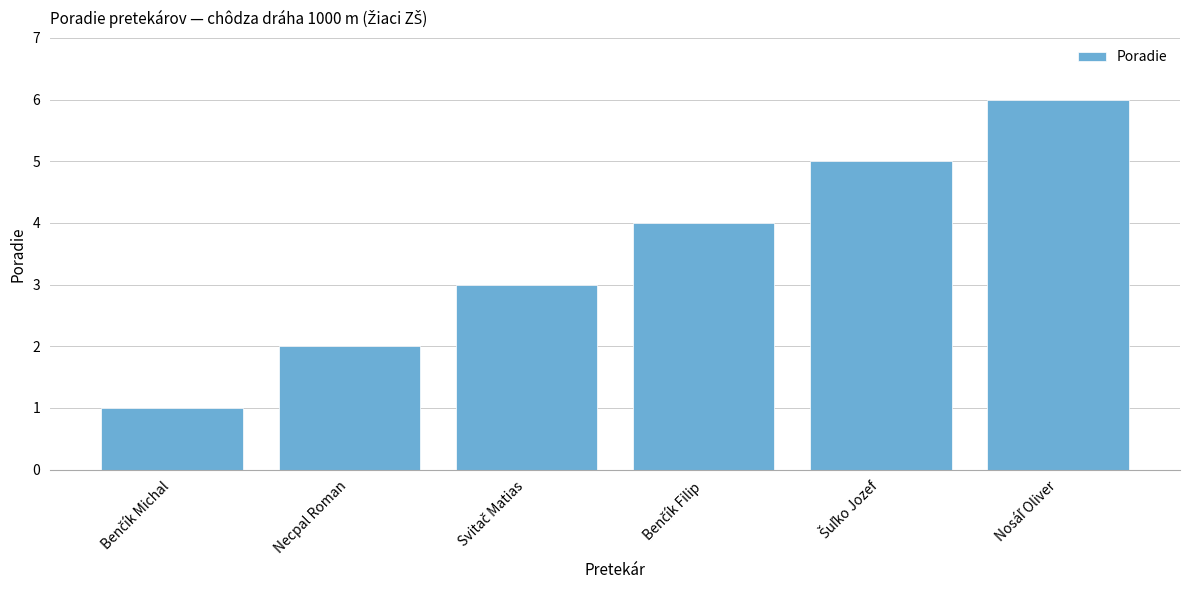

What is the maximum value shown in the chart?

6